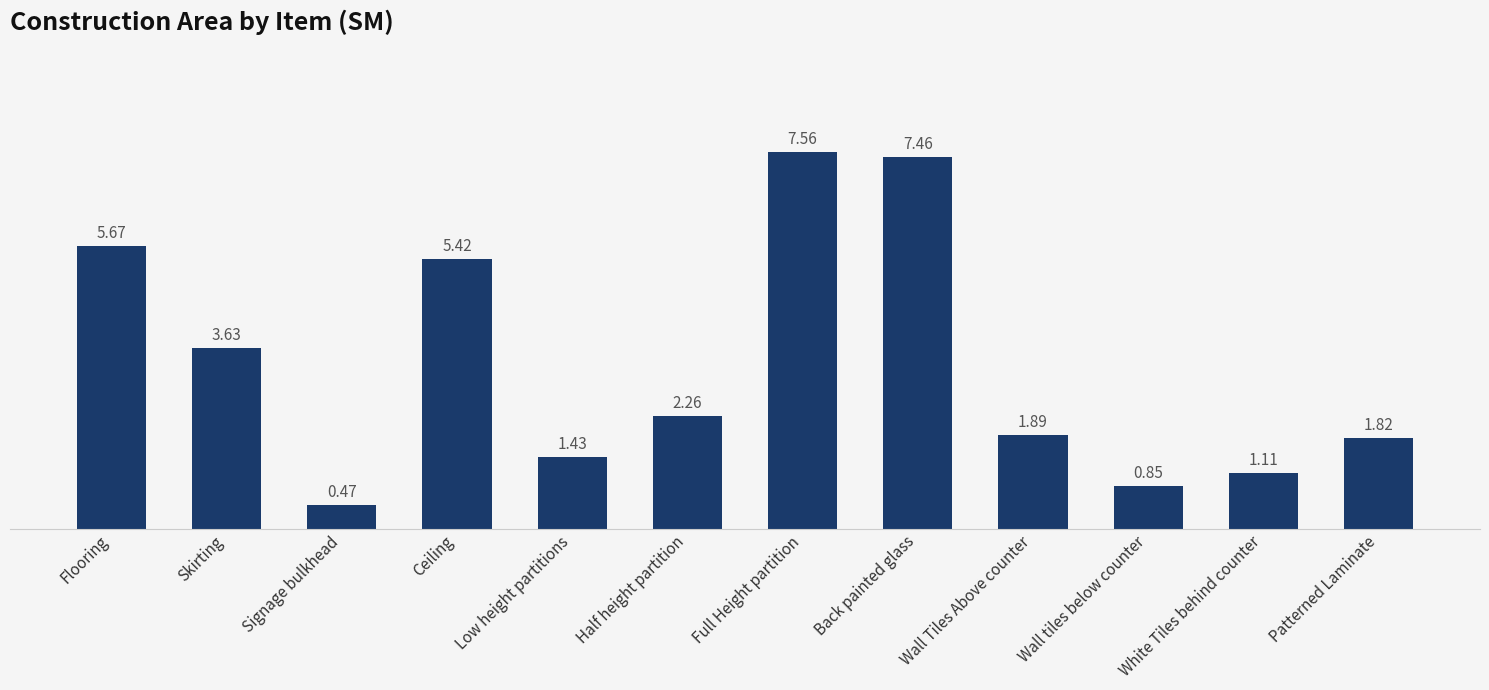

True or false: the data shows 1.3 at Wall tiles below counter.

False